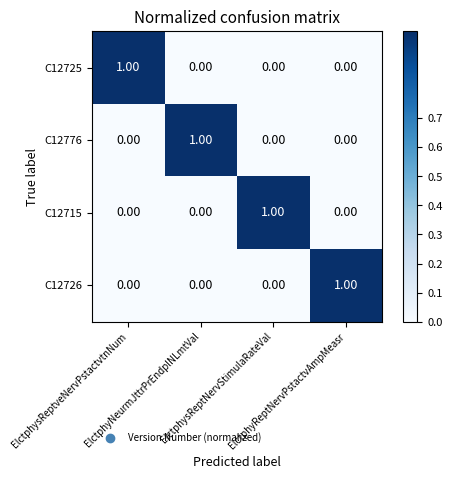

At how many categories does at least one series exceed 0?

4